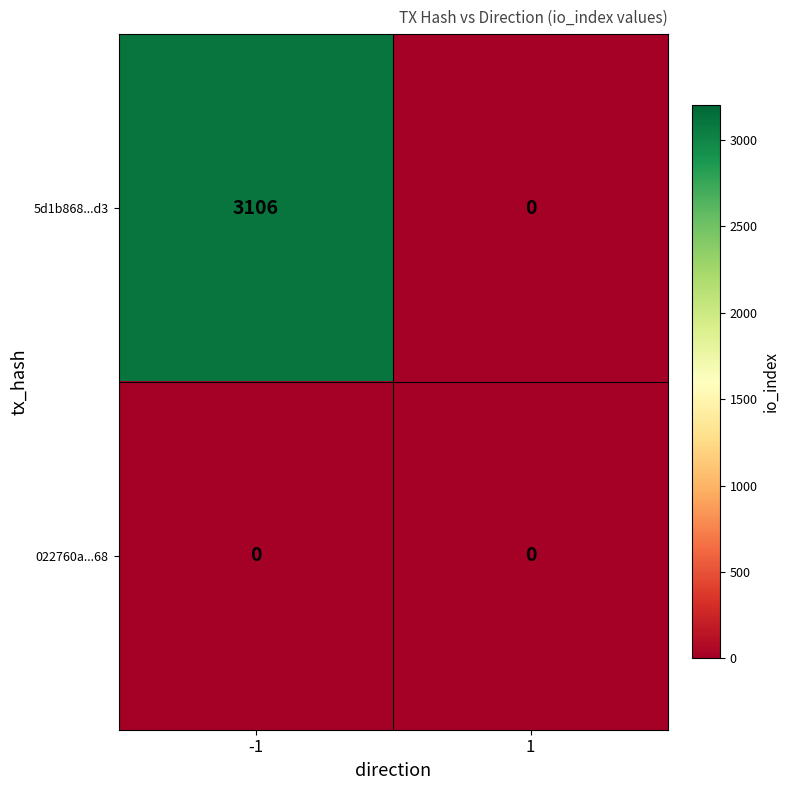

What is the greatest value displayed?

3106